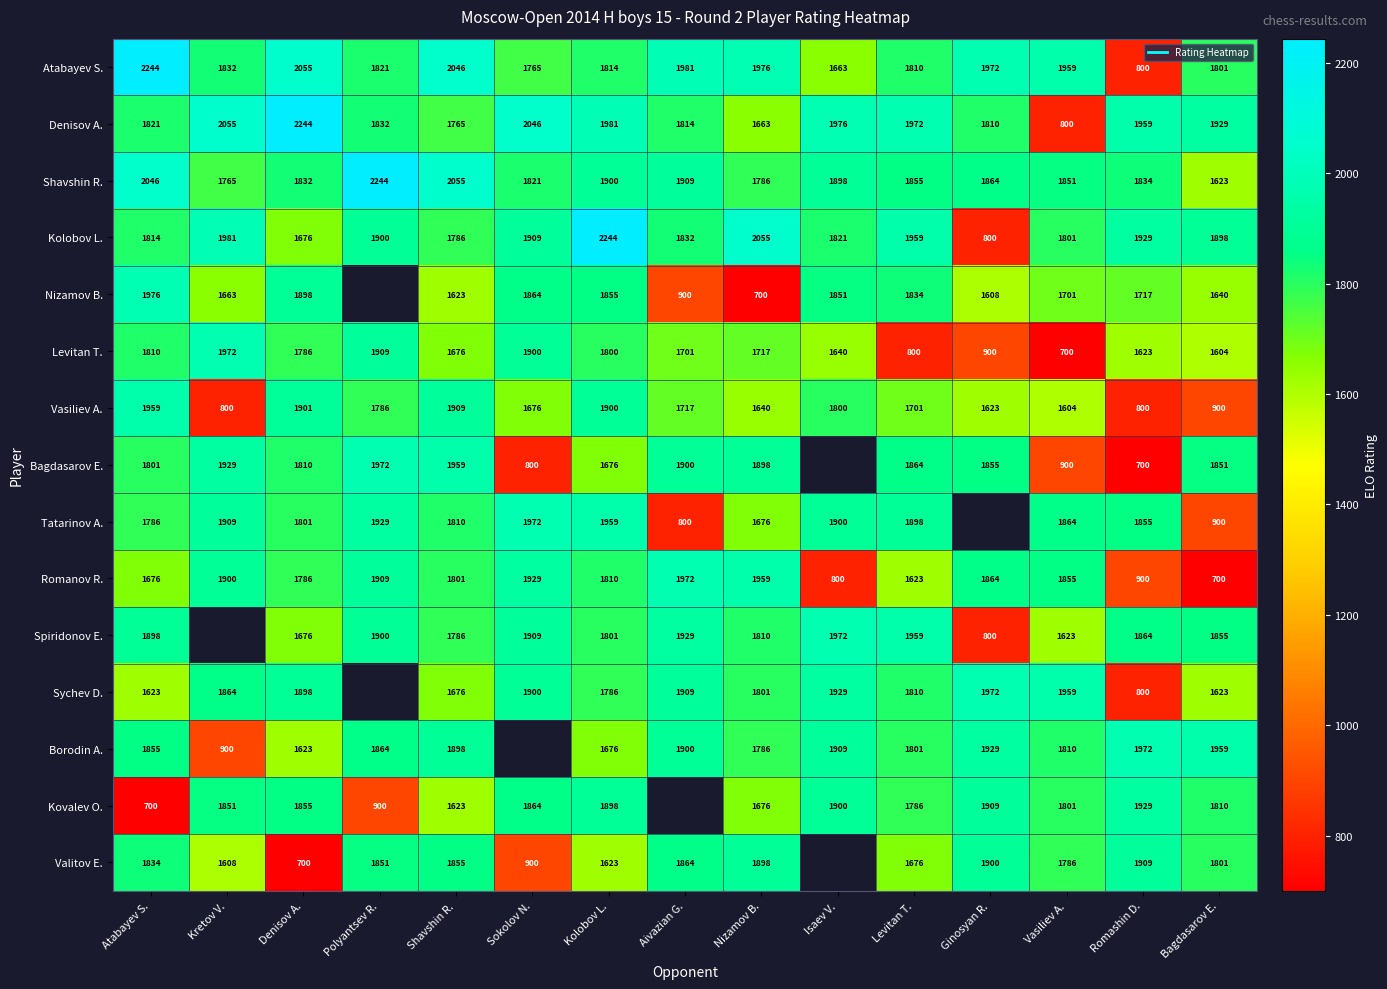

Is the value of Romanov R. at Sokolov N. greater than the value of Valitov E. at Denisov A.?

Yes